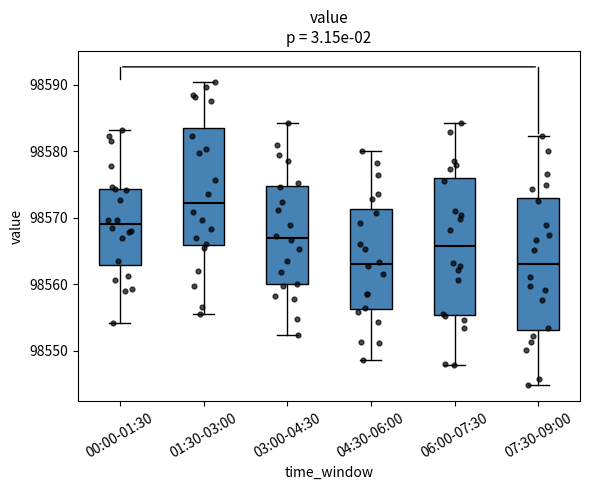

Reading left to right, read every box against the y-axis: the position of its median line, the range the box covers, and the ends of its whiskers. The values are not printed on the chart, so give them approximately, as read against the axis.

00:00-01:30: median 98569, box 98563 to 98574, whiskers 98554 to 98583
01:30-03:00: median 98572, box 98566 to 98584, whiskers 98556 to 98590
03:00-04:30: median 98567, box 98560 to 98575, whiskers 98552 to 98584
04:30-06:00: median 98563, box 98556 to 98571, whiskers 98549 to 98580
06:00-07:30: median 98566, box 98555 to 98576, whiskers 98548 to 98584
07:30-09:00: median 98563, box 98553 to 98573, whiskers 98545 to 98582